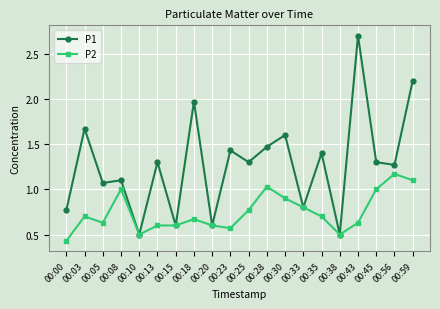

Where is the first local maximum for P1?

00:03